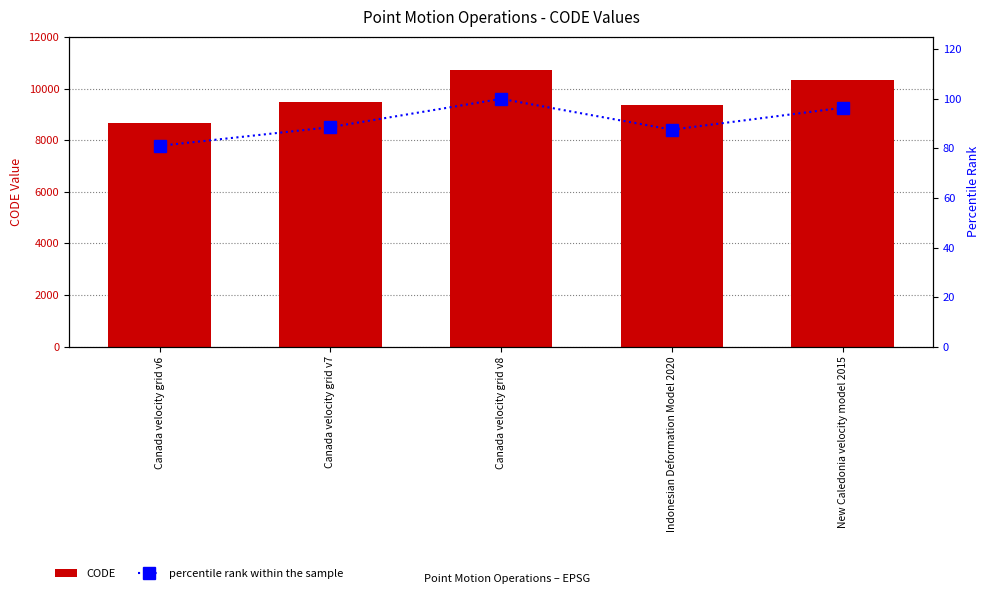

The value of percentile rank within the sample at Canada velocity grid v8 is 53.4. True or false?

False